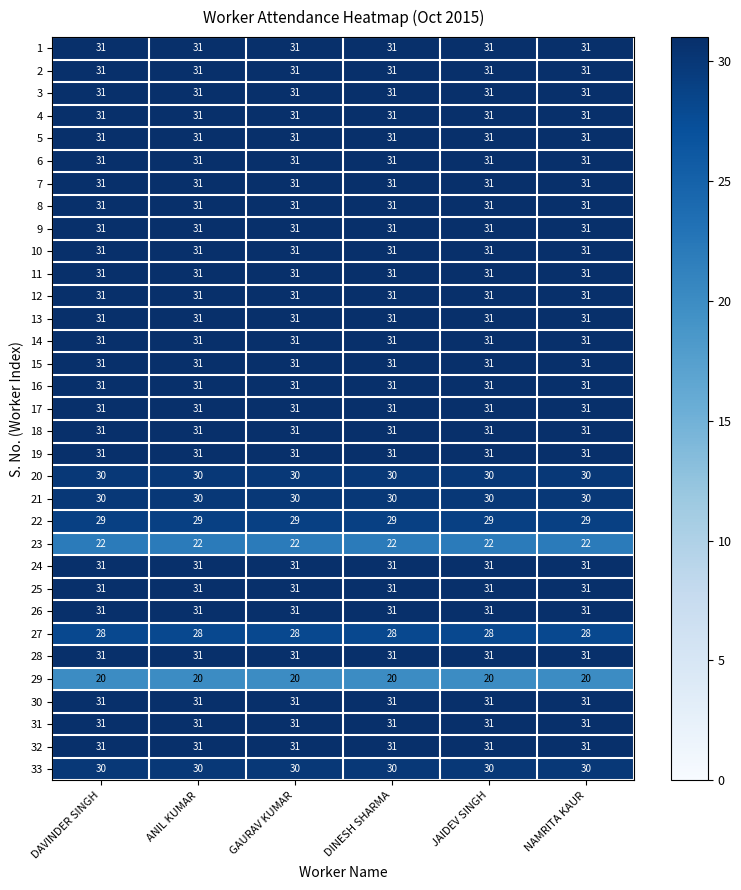

The 24 series shows 8 at JAIDEV SINGH. True or false?

False